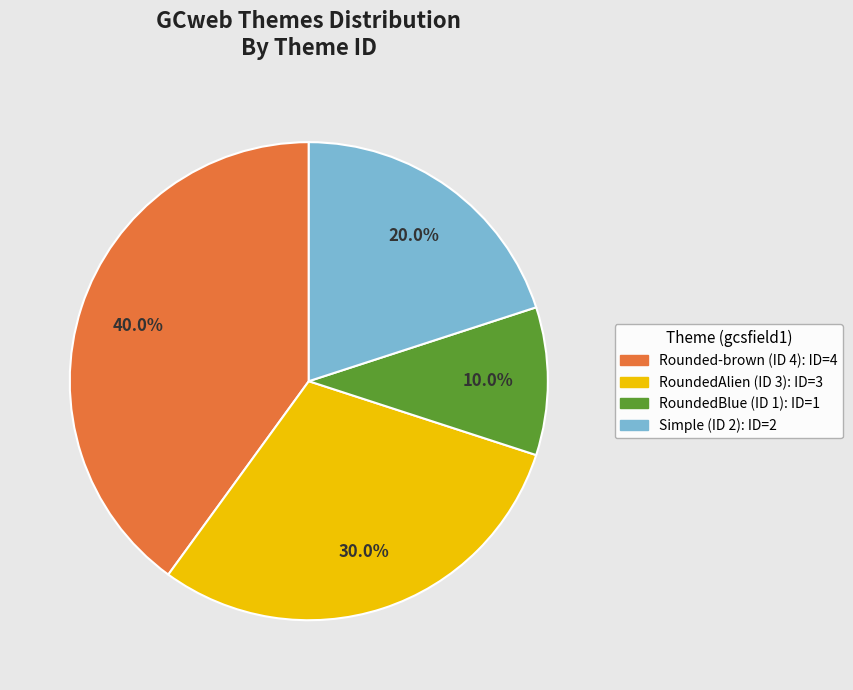

Rank the categories by value from highest to lowest.

Rounded-brown (ID 4), RoundedAlien (ID 3), Simple (ID 2), RoundedBlue (ID 1)